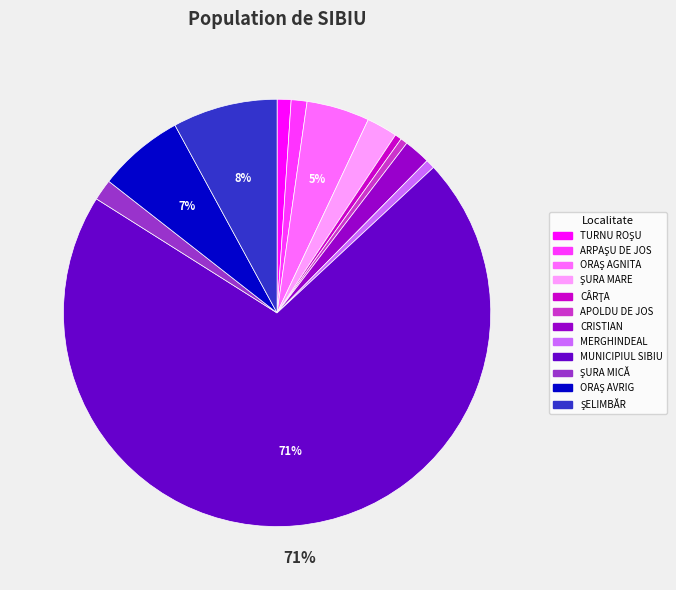

Is MUNICIPIUL SIBIU the majority of the pie?

Yes